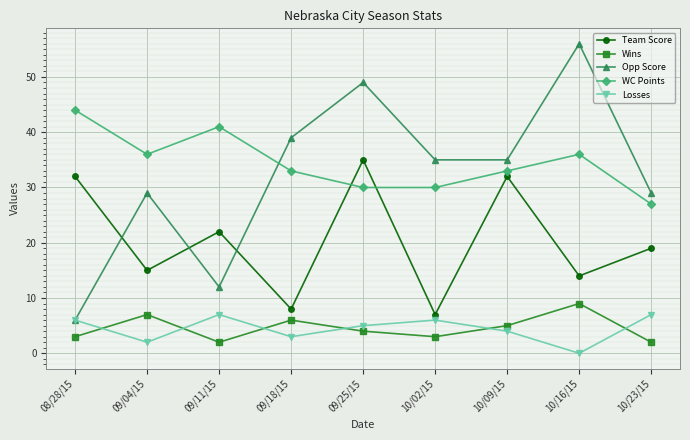

At 10/02/15, list the series in order from smallest to largest.

Wins, Losses, Team Score, WC Points, Opp Score